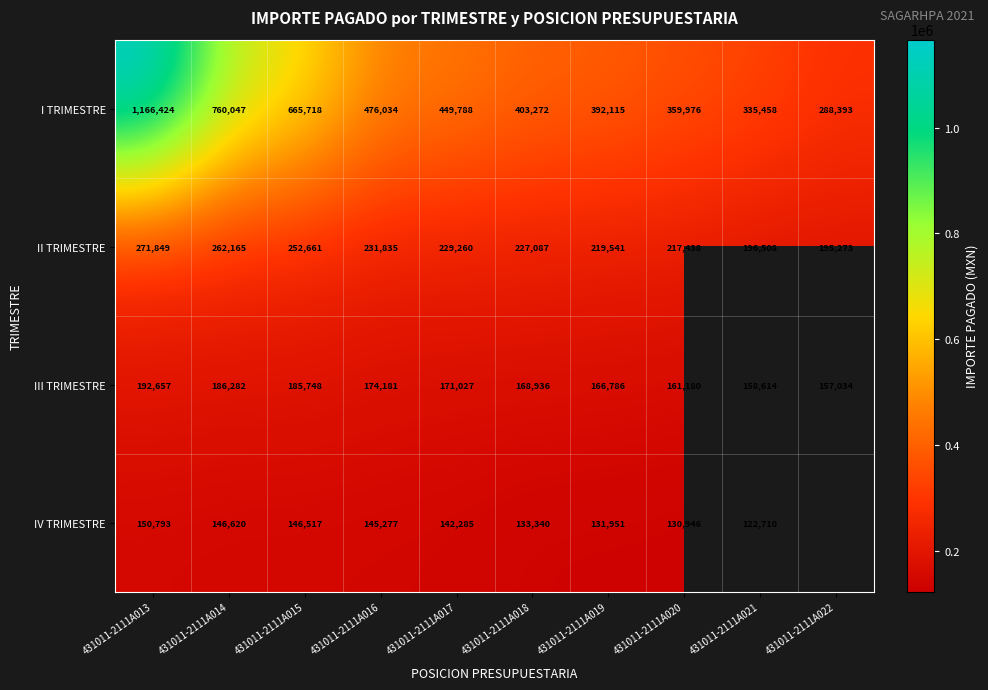

True or false: III TRIMESTRE has a value of 174181 at 431011-2111A016.

True